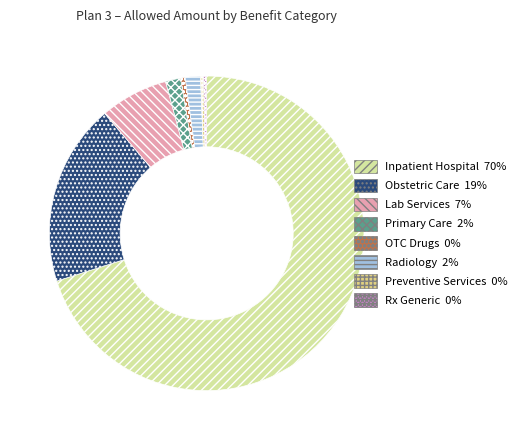

Does any single category account for the majority?

Yes